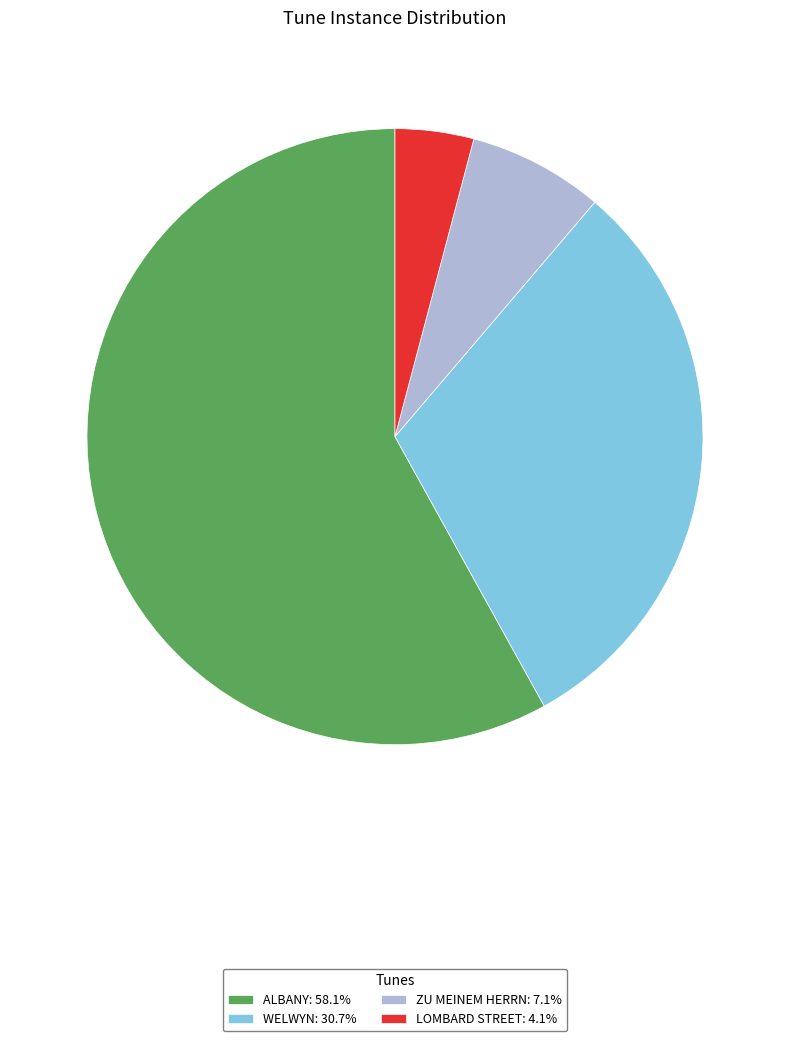

Is there any slice that represents more than half of the pie?

Yes